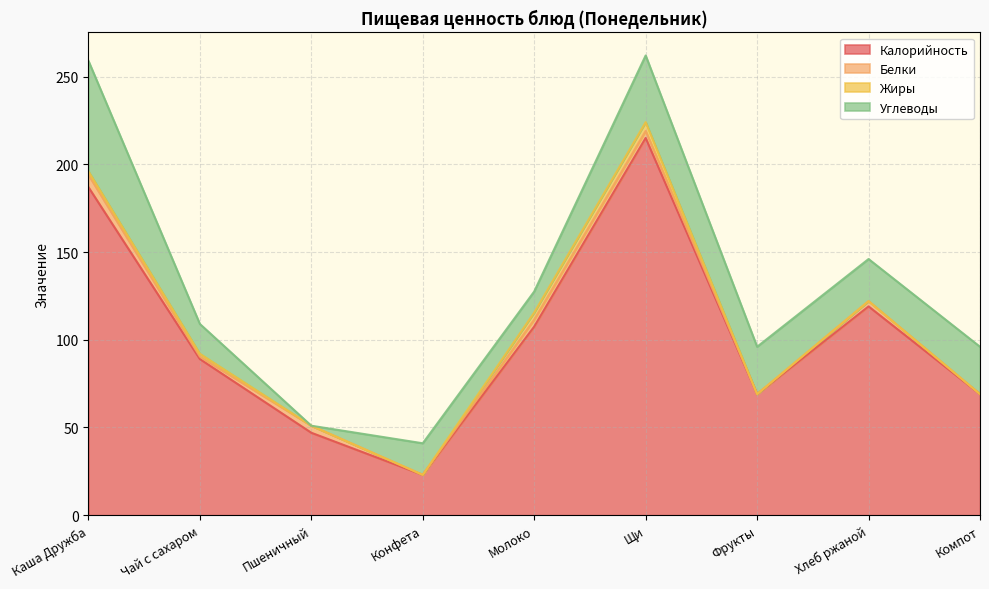

Reading right to left, transcribe all the data shown in this chart.

Калорийность: 69.0	119.0	69.0	215.0	107.5	23.0	47.0	89.0	187.0
Белки: 0.0	3.0	0.0	4.0	4.0	0.0	4.0	1.4	7.0
Жиры: 0.0	0.0	0.0	5.0	4.0	0.0	0.0	1.6	2.0
Углеводы: 27.0	24.0	27.0	38.0	12.0	18.0	0.0	17.0	63.0